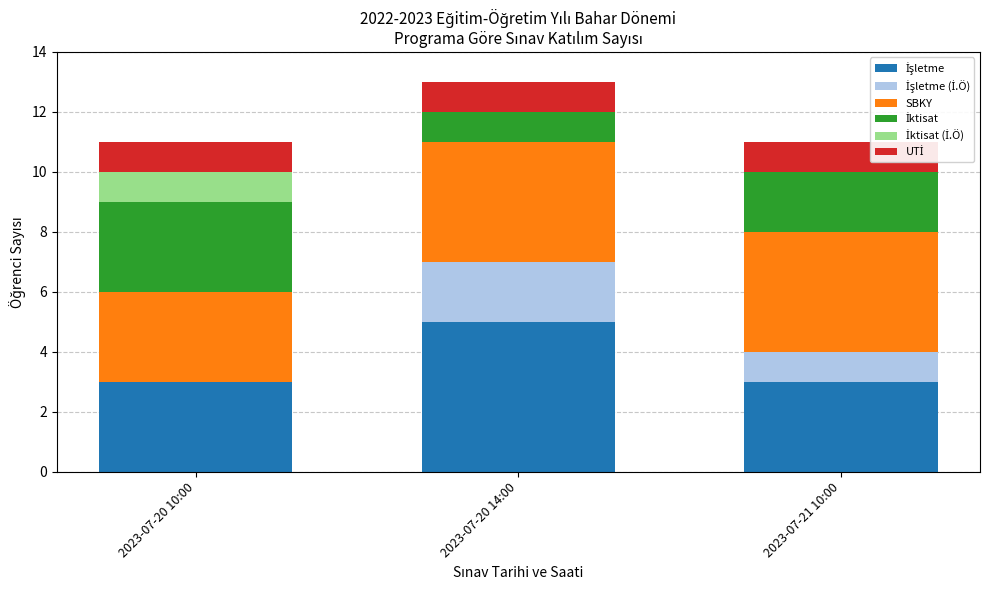

At which category is the sum across all series the highest?

2023-07-20 14:00